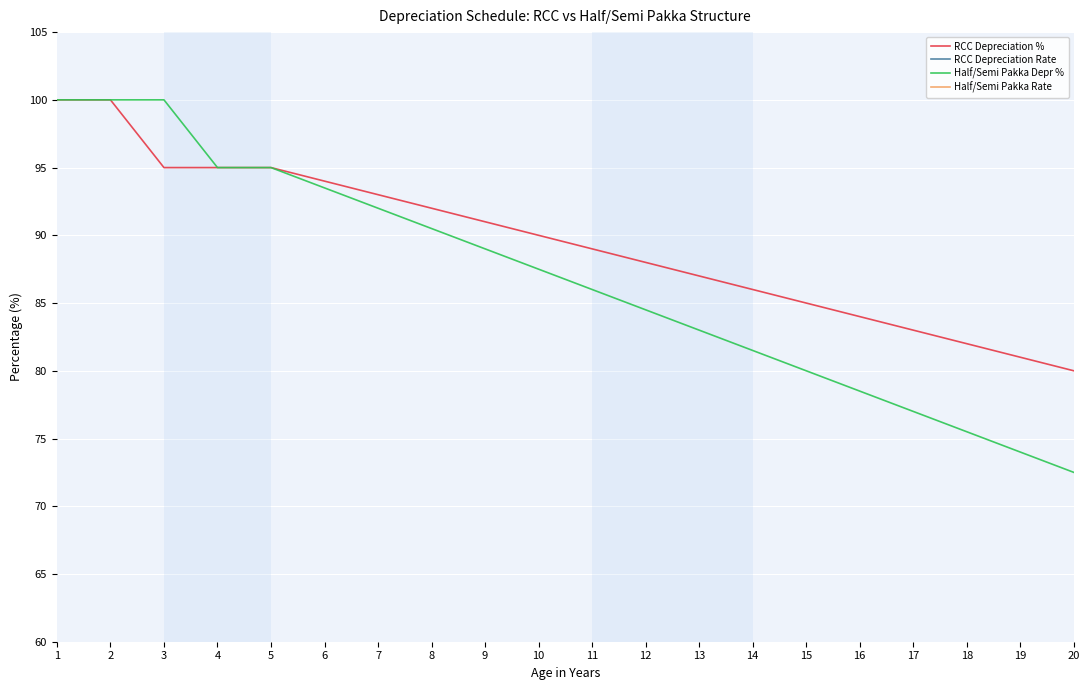

Is it true that Half/Semi Pakka Rate equals 8.0 at 7?

True